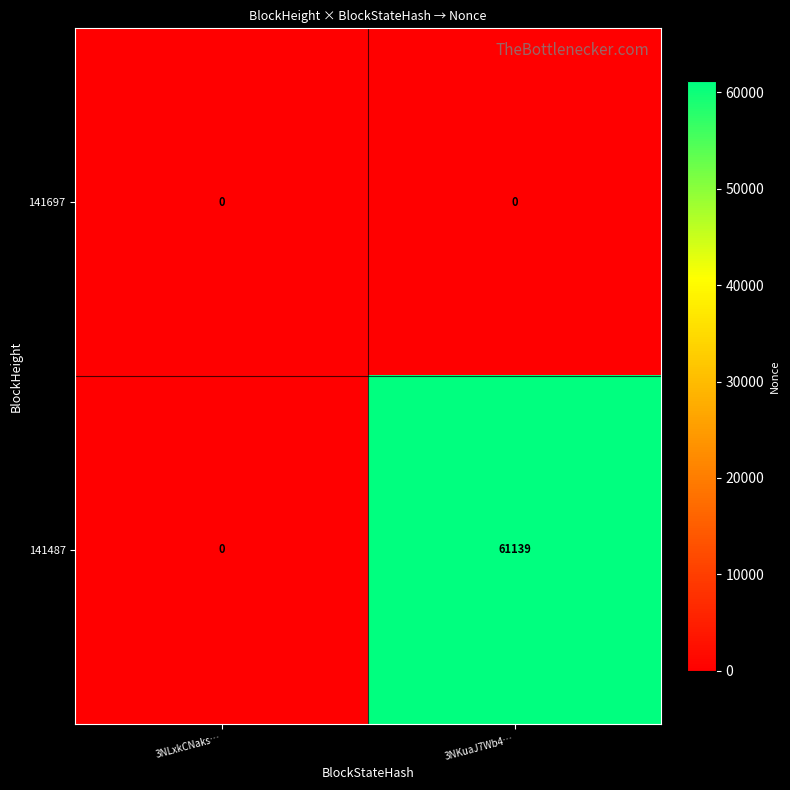

At which label is 141487 closest to 30569?

3NLxkCNaks…